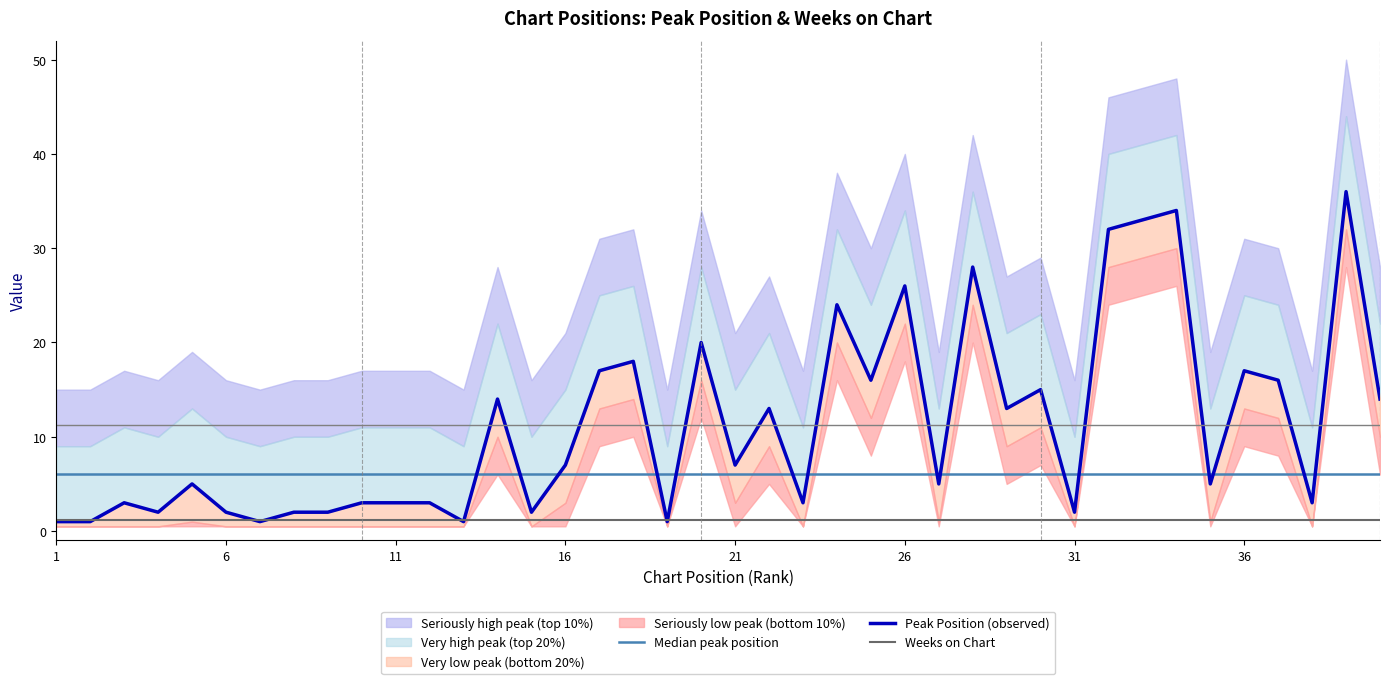

True or false: Peak Position (observed) has more than 0 points higher than both neighbors.

True